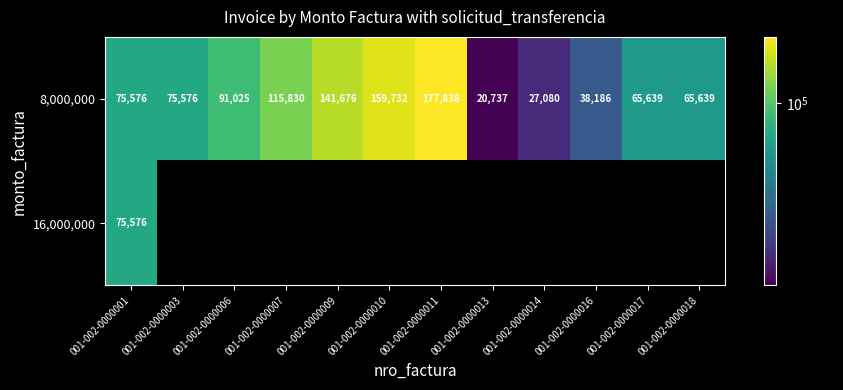

What is the sum of all 8,000,000 values?

1054534